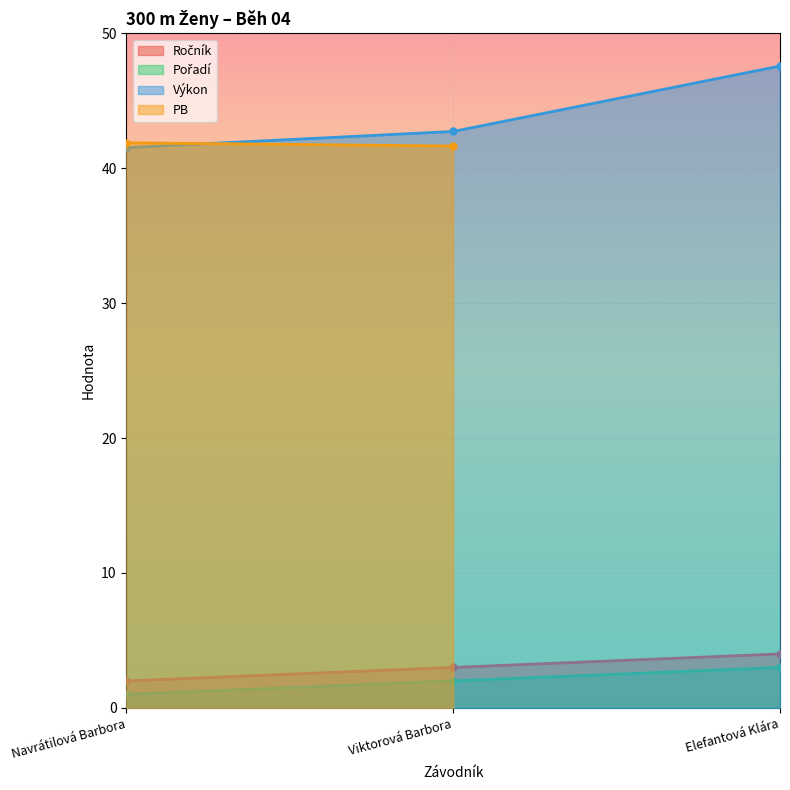

What is the spread (max minus min) of values at Navrátilová Barbora?

40.5